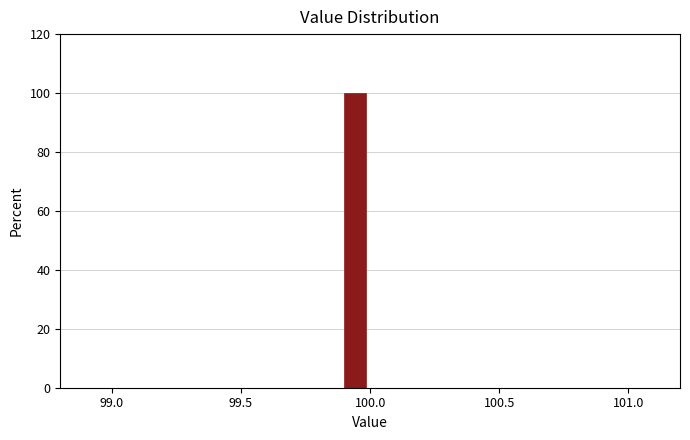

Around what value on the x-axis is the tallest bar? Give the approximate position of its centre, as read against the axis.

99.95